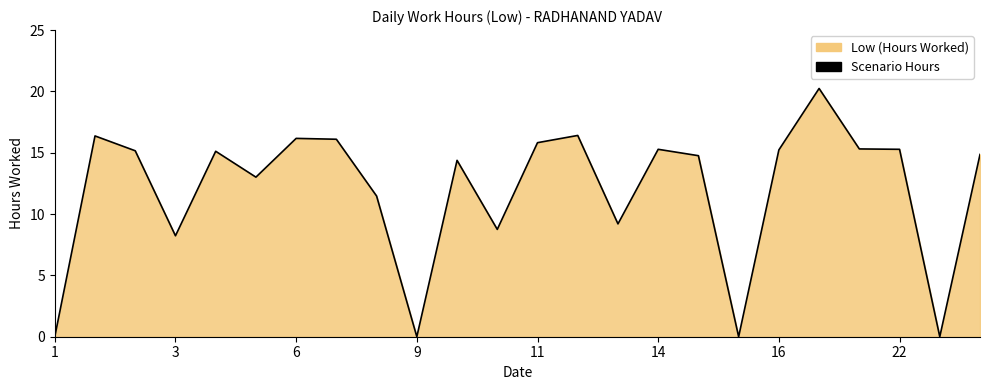

What is the difference between the maximum and minimum values?

20.2